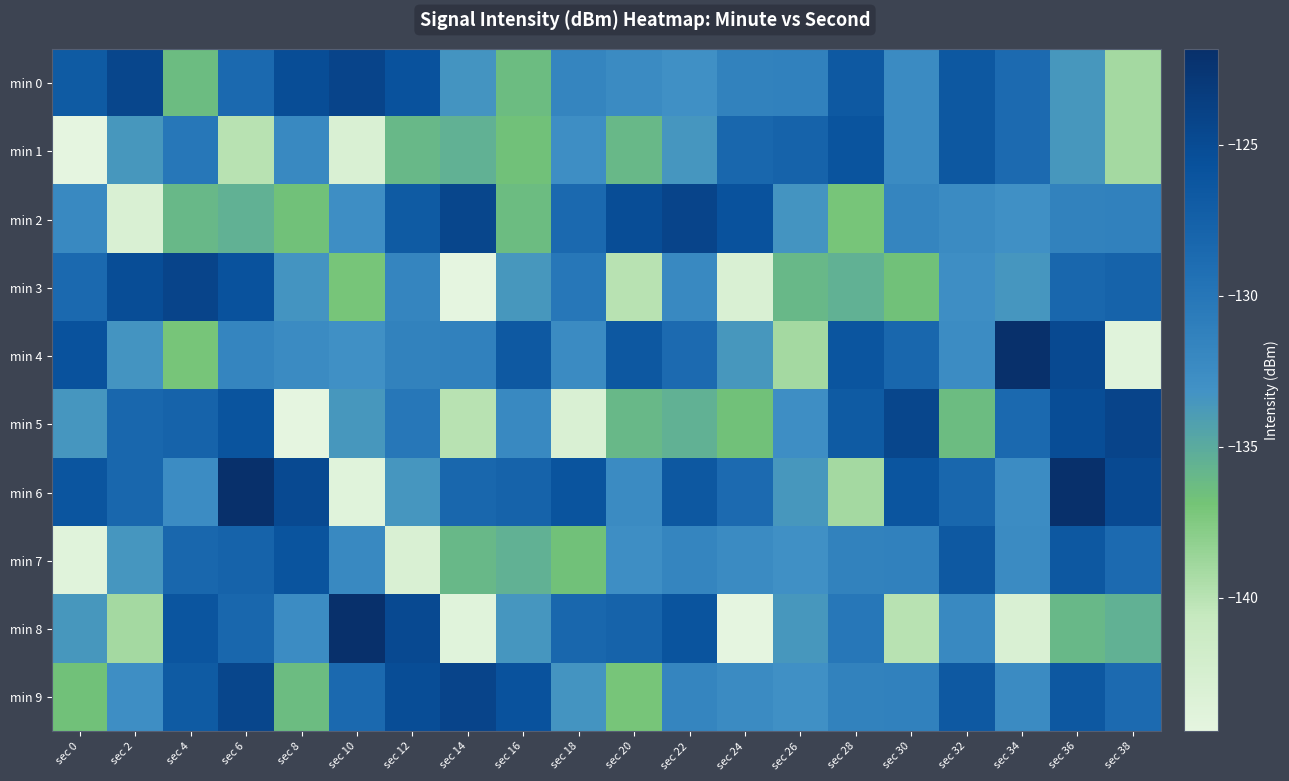

What is the total value across all series at sec 4?

-1305.2